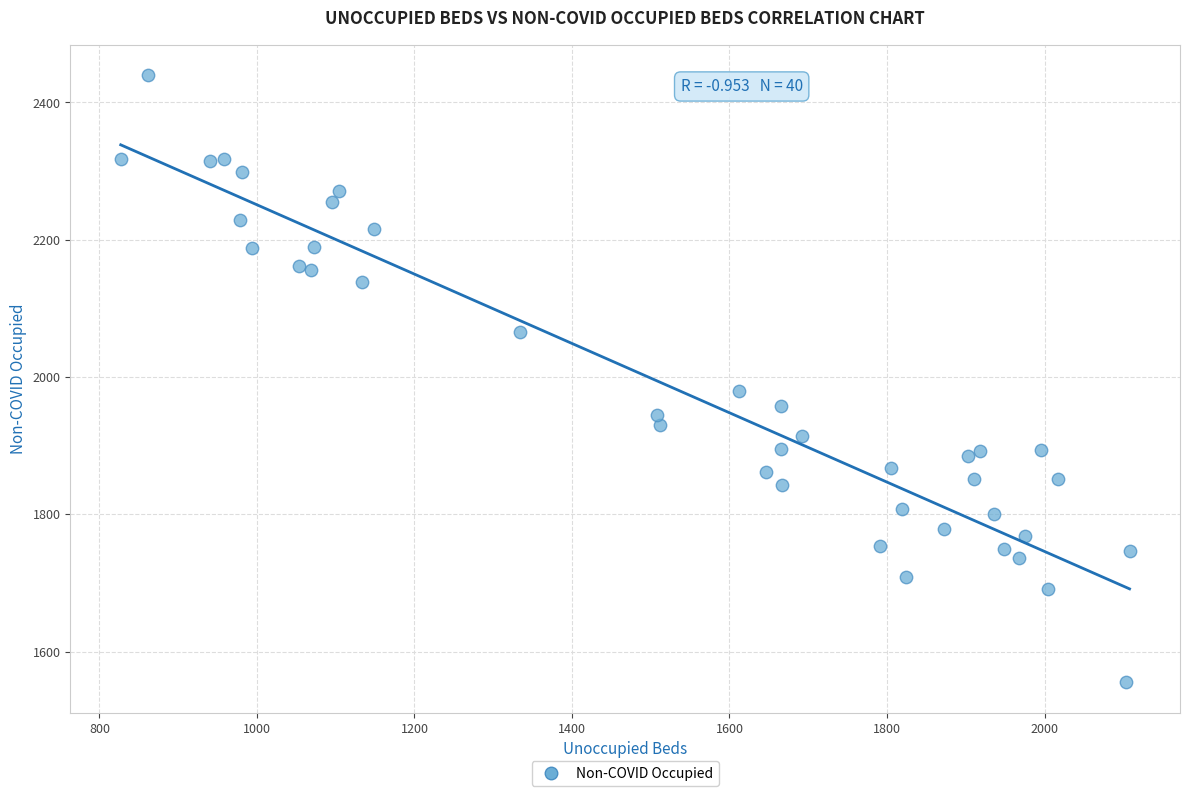

What is the range of Y values (max minus min)?

885